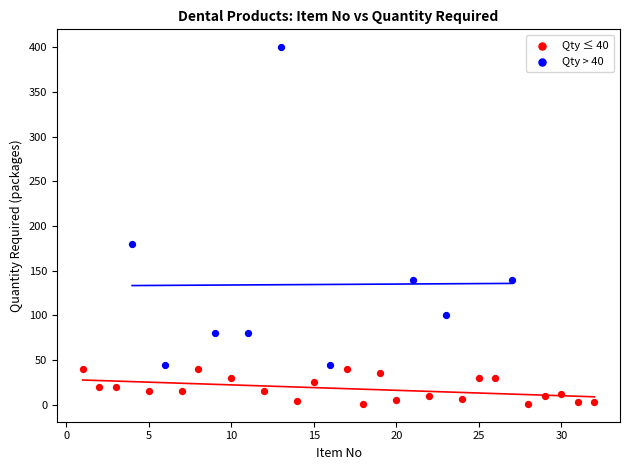

Which series contains the lowest Y value?

Qty ≤ 40